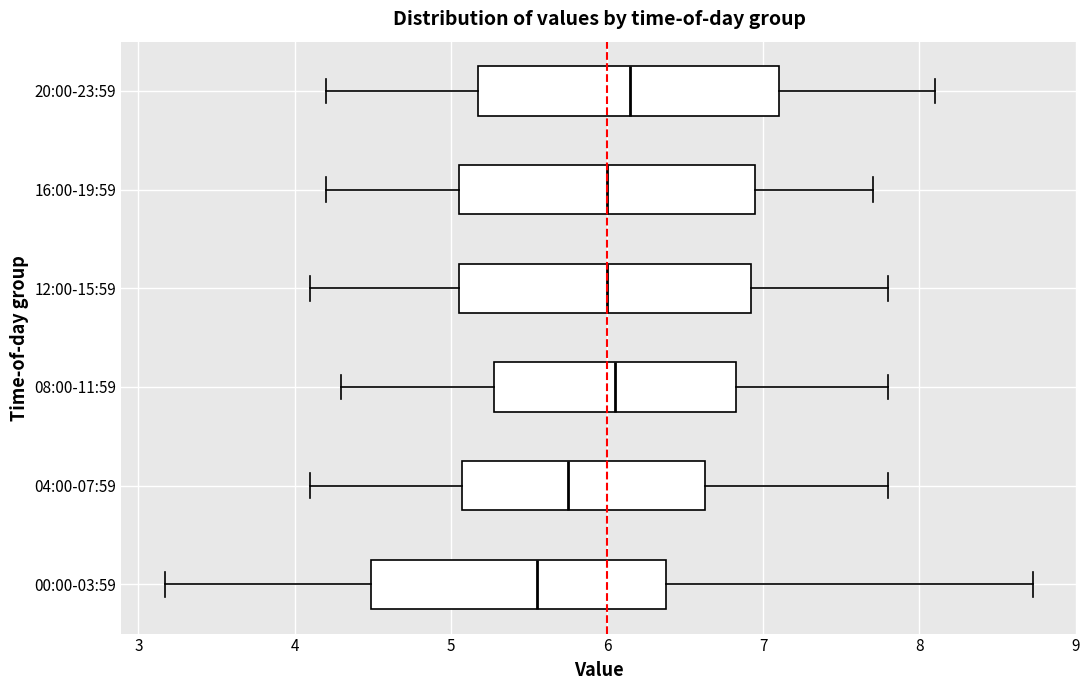

Reading bottom to top, transcribe this box plot: for each box, give where its median line is, the range the box spans, and where its two whiskers end, as read against the x-axis. The values are not printed on the chart, so give them approximately, as read against the axis.

00:00-03:59: median 5.6, box 4.5 to 6.4, whiskers 3.2 to 8.7
04:00-07:59: median 5.8, box 5.1 to 6.6, whiskers 4.1 to 7.8
08:00-11:59: median 6.1, box 5.3 to 6.8, whiskers 4.3 to 7.8
12:00-15:59: median 6.0, box 5.1 to 6.9, whiskers 4.1 to 7.8
16:00-19:59: median 6.0, box 5.1 to 7.0, whiskers 4.2 to 7.7
20:00-23:59: median 6.2, box 5.2 to 7.1, whiskers 4.2 to 8.1